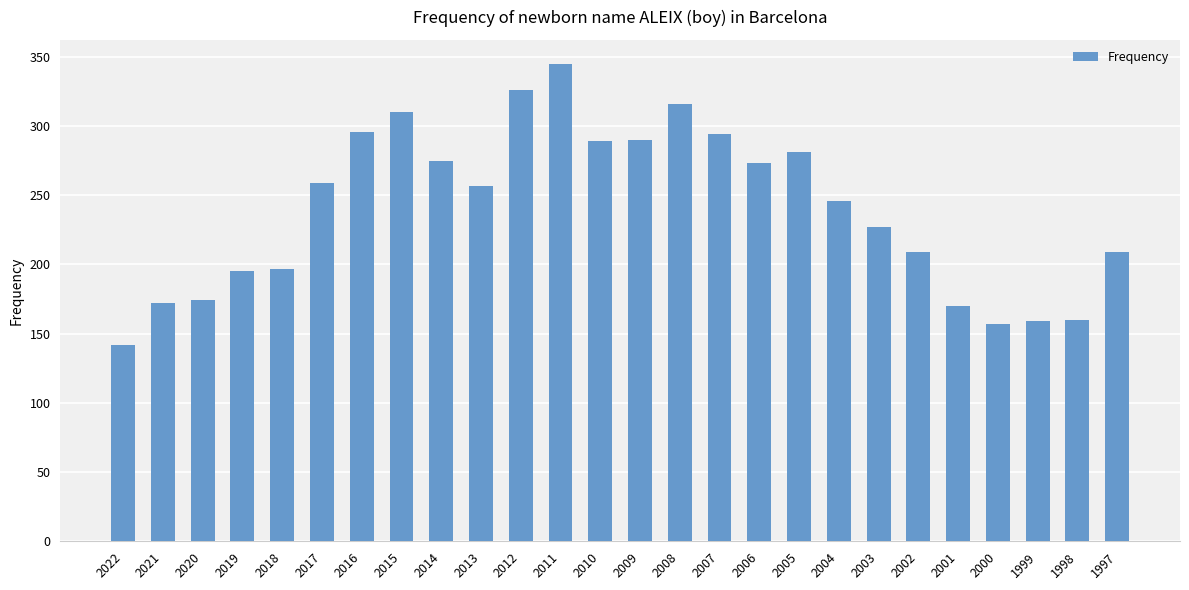

How many values are below 257?

13